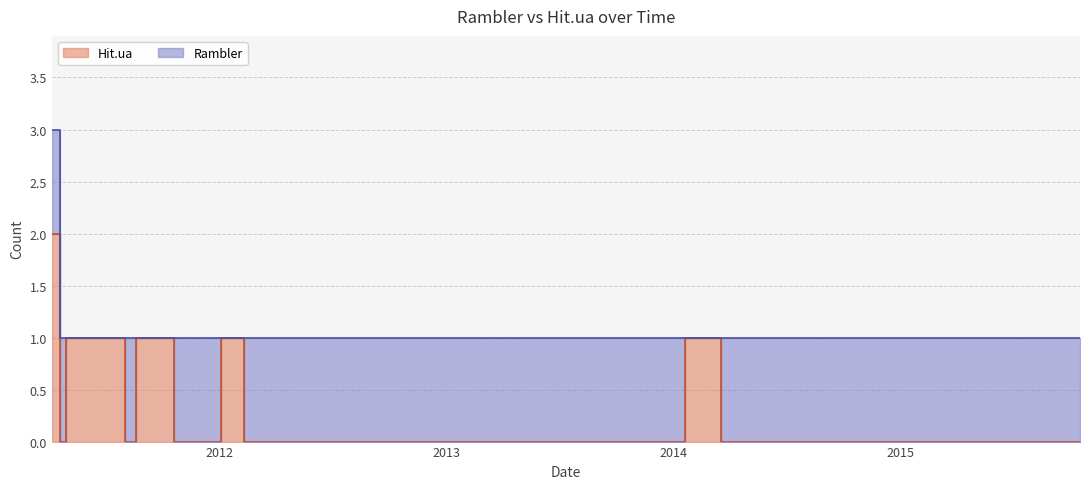

What is the sum of all values?

7